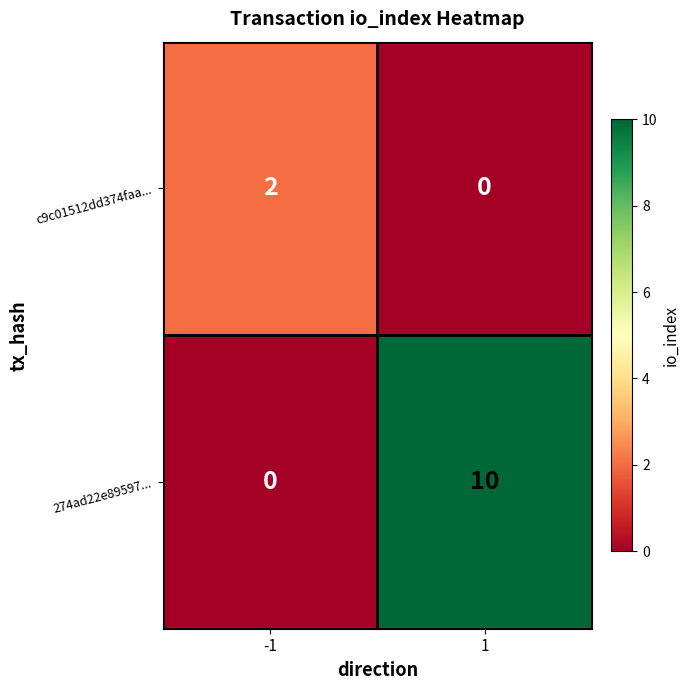

How many series are shown in this chart?

2